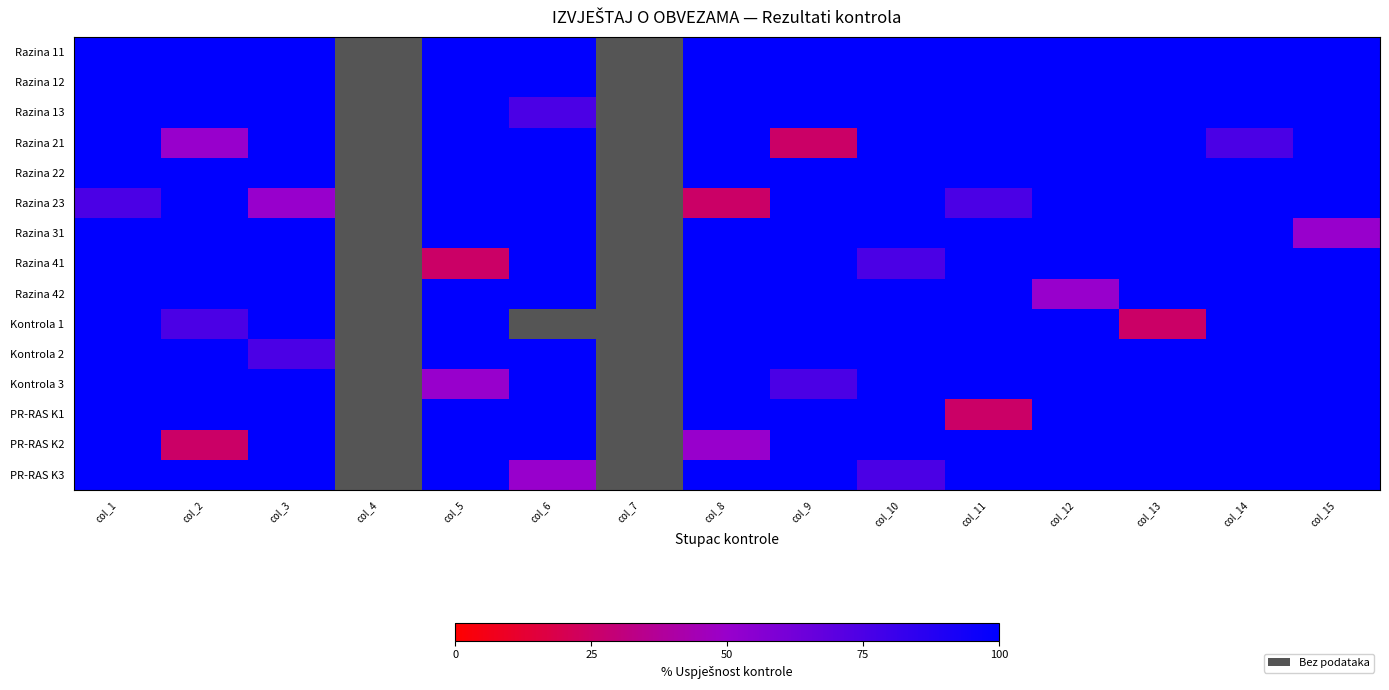

At which category is the sum across all series the highest?

col_1